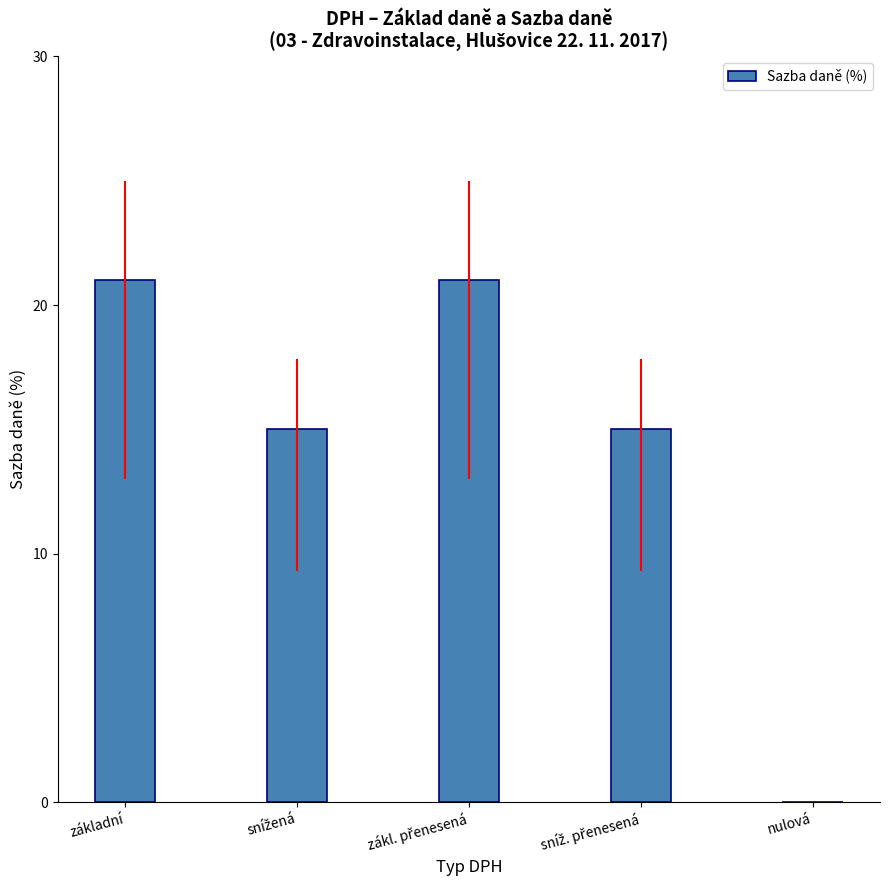

True or false: the data shows 21 at základní.

True